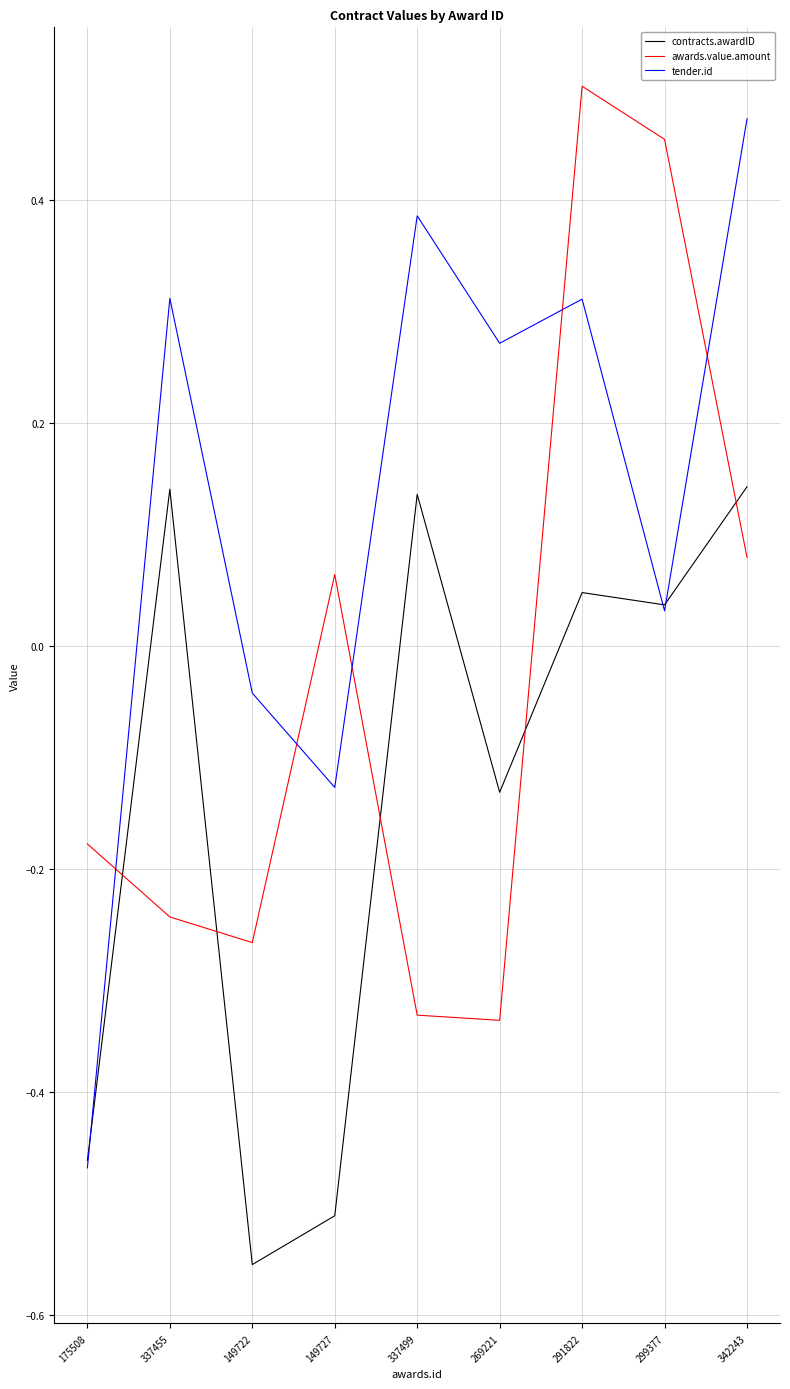

In contracts.awardID, how many points are lower than both neighbors (excluding endpoints)?

3